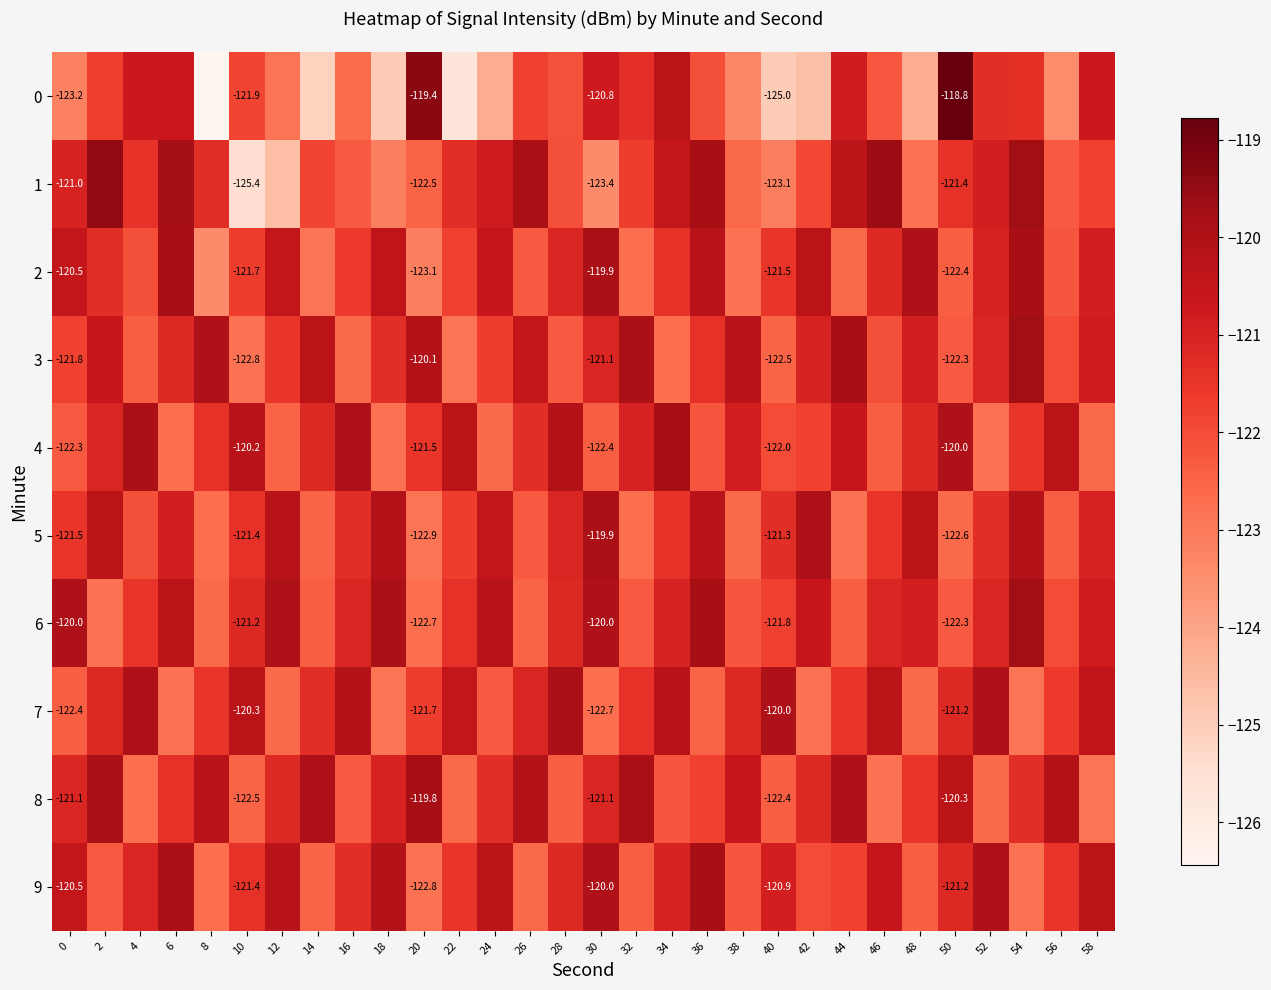

The value of 9 at 8 is -122.7. True or false?

True